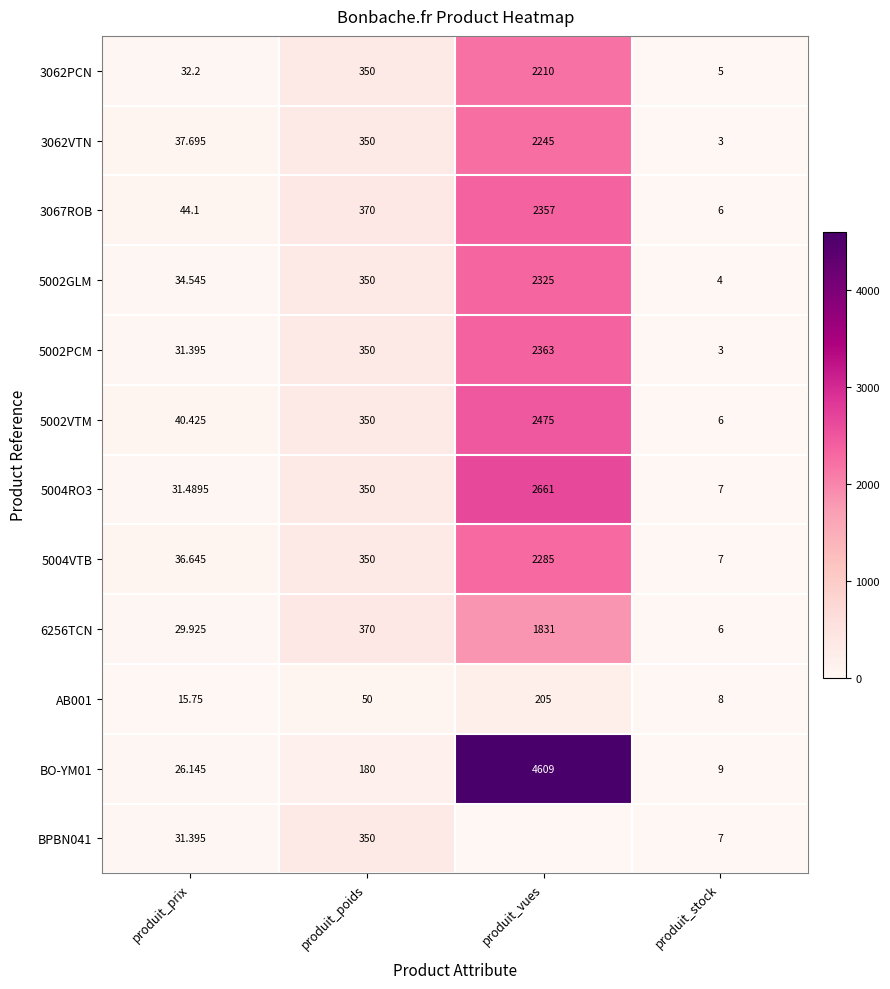

What is the difference between the maximum and minimum values in the 3062VTN series?

2242.0